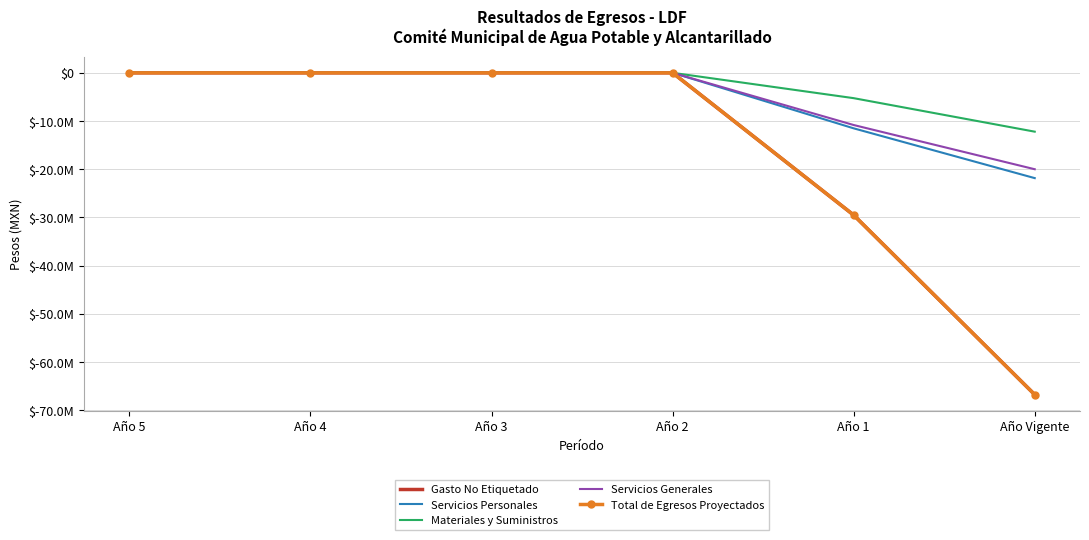

What is the lowest value of the Total de Egresos Proyectados series?

-66768309.6